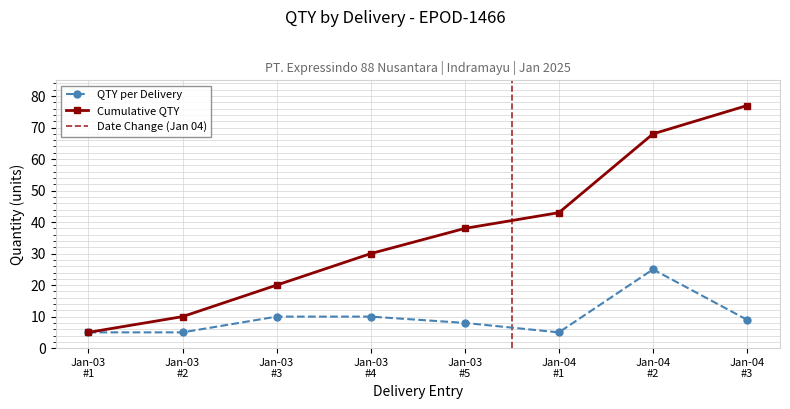

True or false: Cumulative QTY has more than 2 interior local peaks.

False